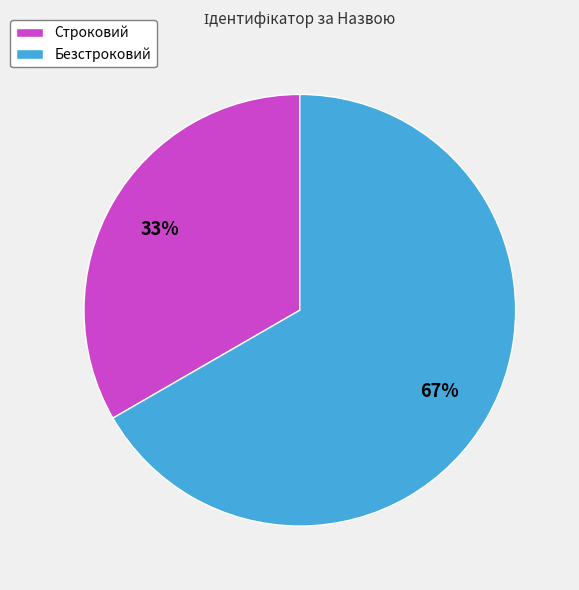

Is there a majority slice in this chart?

Yes